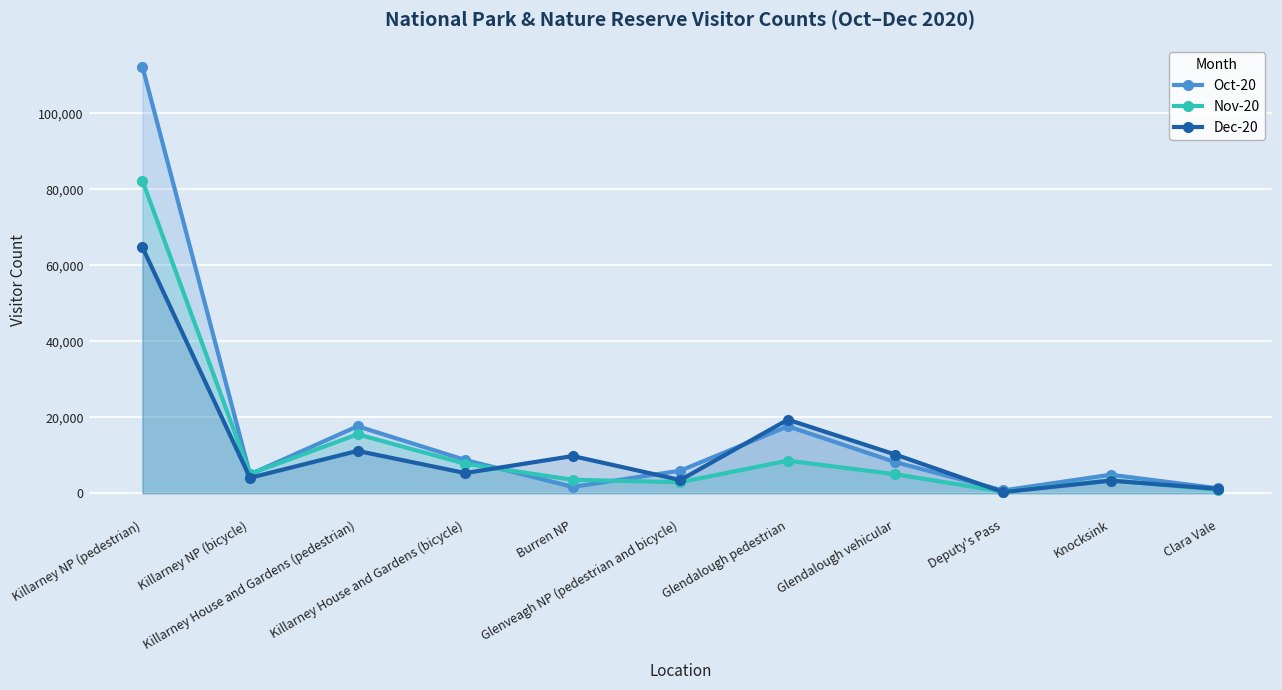

Reading right to left, what are all the values shown in this chart?

Oct-20: 1311	4885	748	8188	17634	5961	1694	8772	17653	5001	112255
Nov-20: 937	3457	434	5020	8590	2925	3563	7785	15533	5113	82270
Dec-20: 1180	3330	322	10193	19376	3500	9810	5331	11159	4080	64756